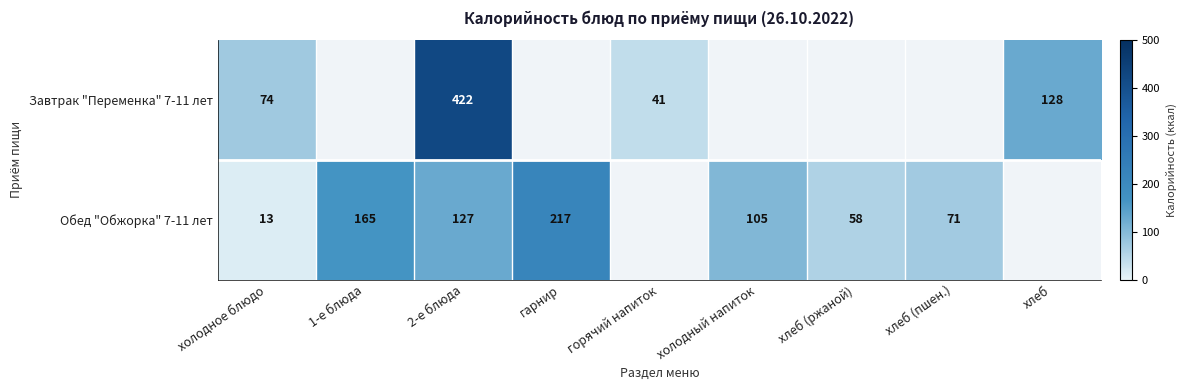

True or false: Завтрак "Переменка" 7-11 лет has a value of 128 at хлеб.

True